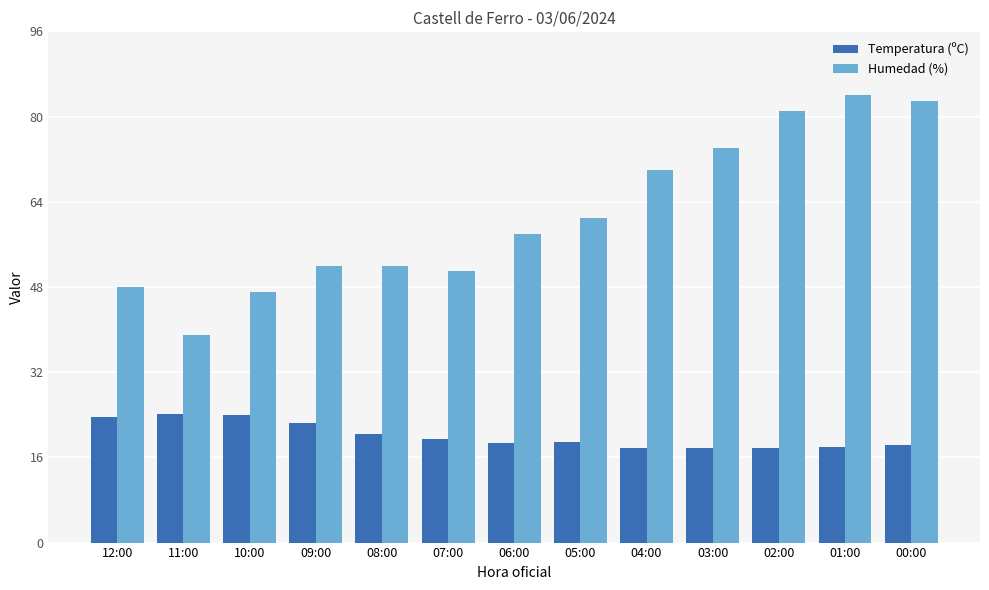

What are all the series names shown in the legend?

Temperatura (ºC), Humedad (%)